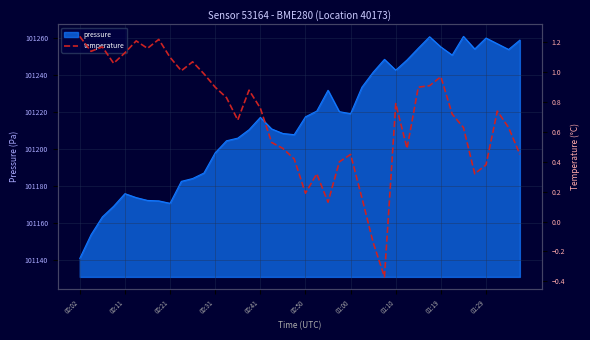

What is the greatest value displayed?

1.2